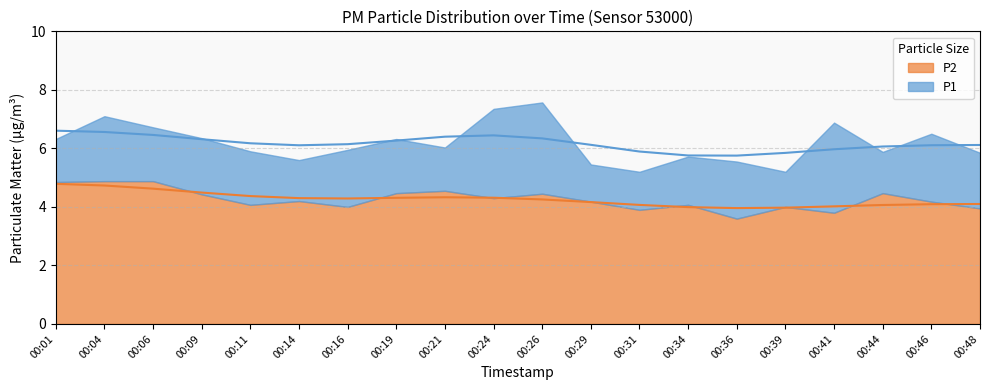

How many interior local valleys does the P2 series have?

6